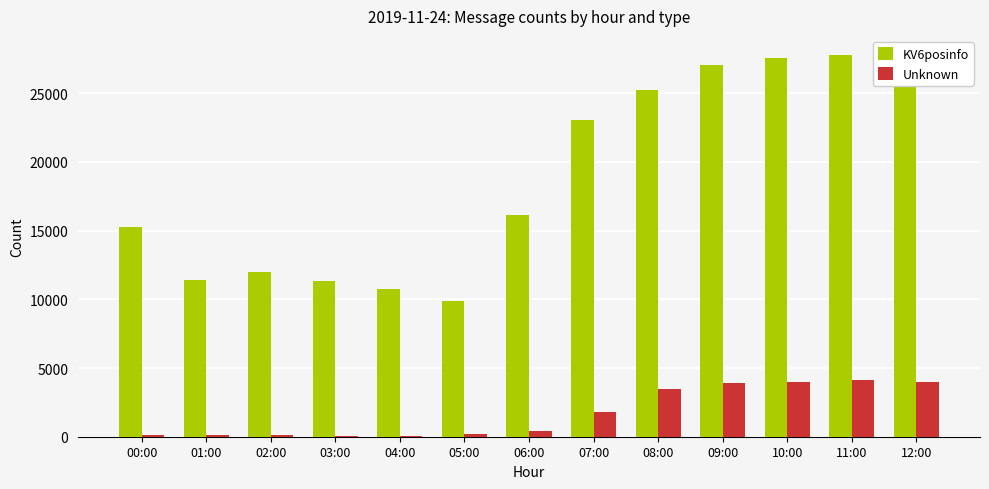

Is the value of Unknown at 04:00 greater than the value of KV6posinfo at 10:00?

No